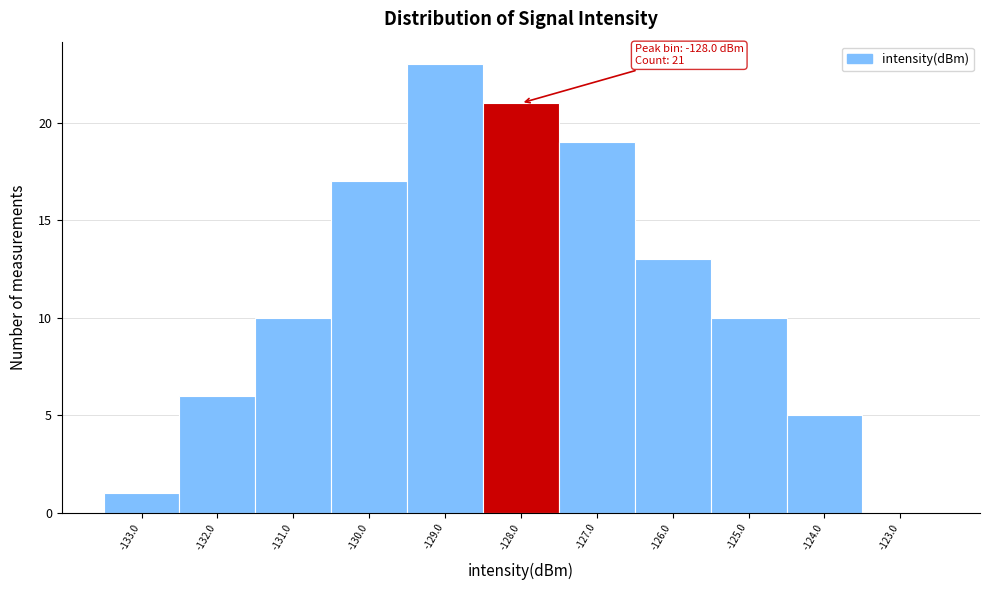

Over which range of the x-axis is the bar tallest?

-129.5 to -128.5